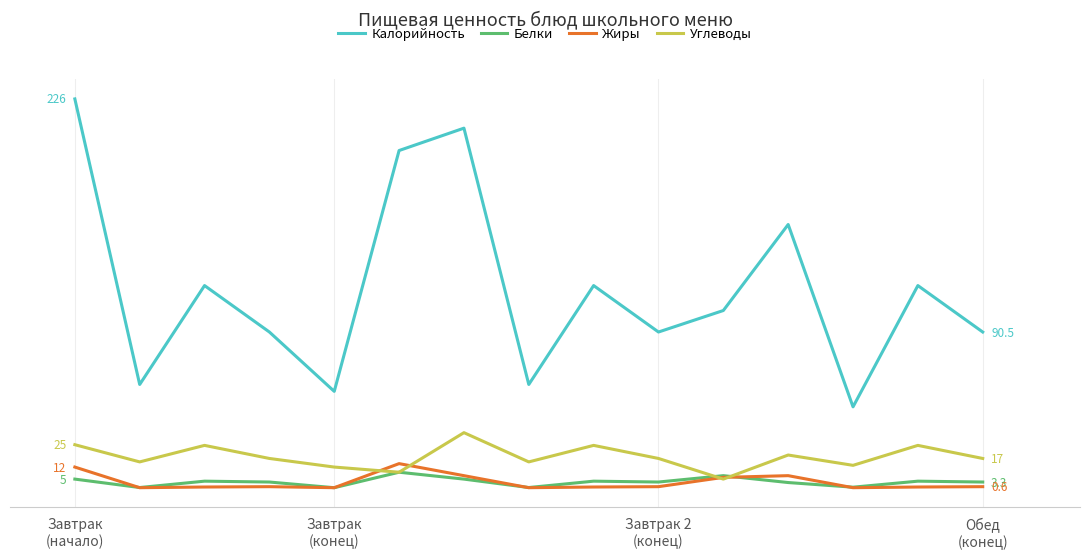

Where do Белки and Жиры first cross each other?

Завтрак
(начало) and Завтрак
(конец)